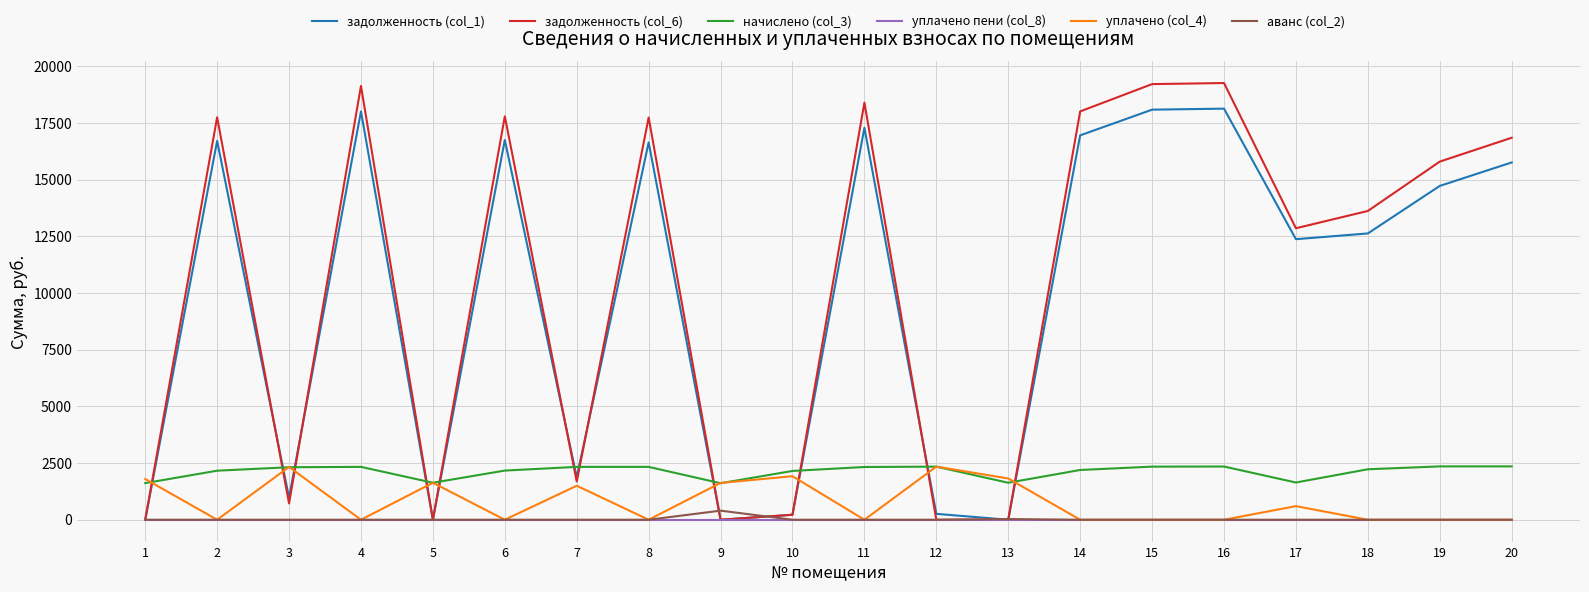

Between 16 and 17, which series saw the biggest shift?

задолженность (col_6)